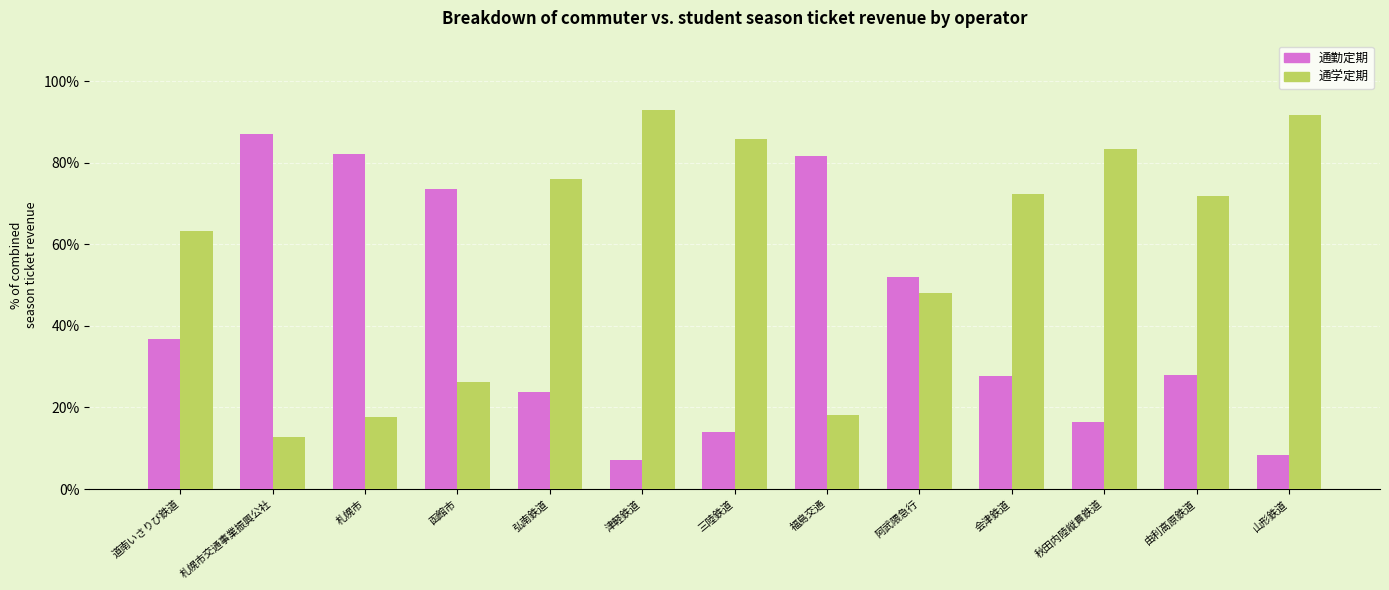

Is it true that 通勤定期 equals 14.3 at 由利高原鉄道?

False